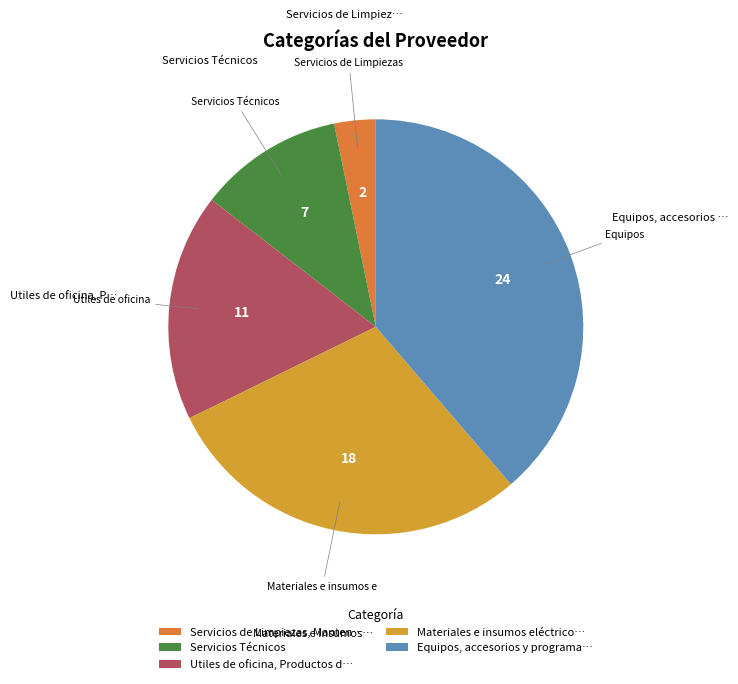

Rank the categories by value from highest to lowest.

Equipos, accesorios y programa…, Materiales e insumos eléctrico…, Utiles de oficina, Productos d…, Servicios Técnicos, Servicios de Limpiezas, Manten…